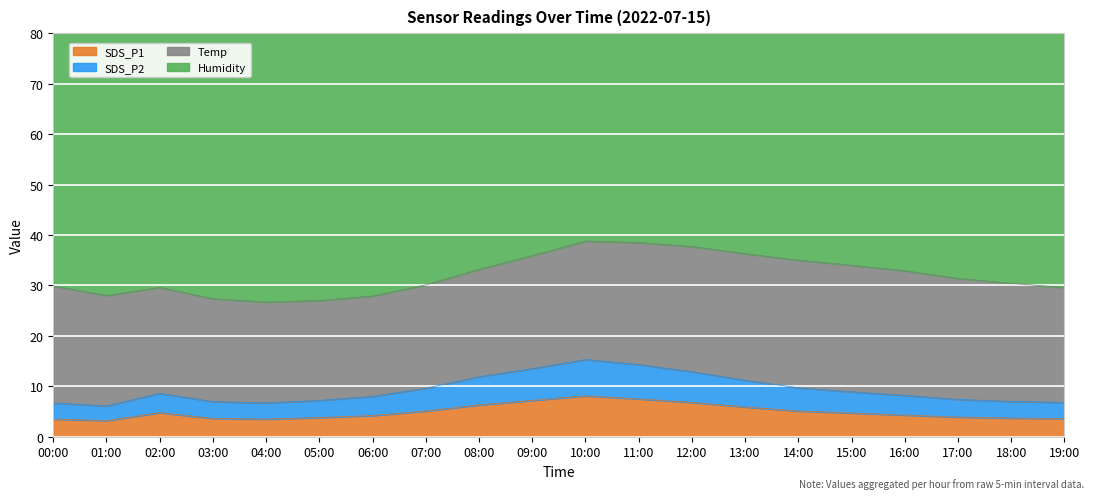

How many interior local peaks does the SDS_P2 series have?

2